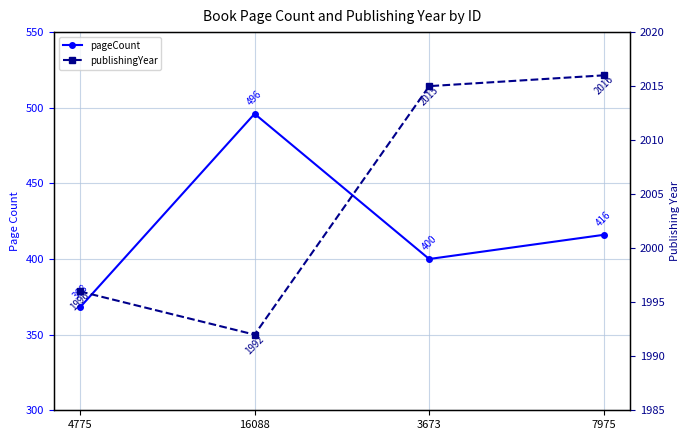

Which has a higher value, 7975 or 16088?

16088